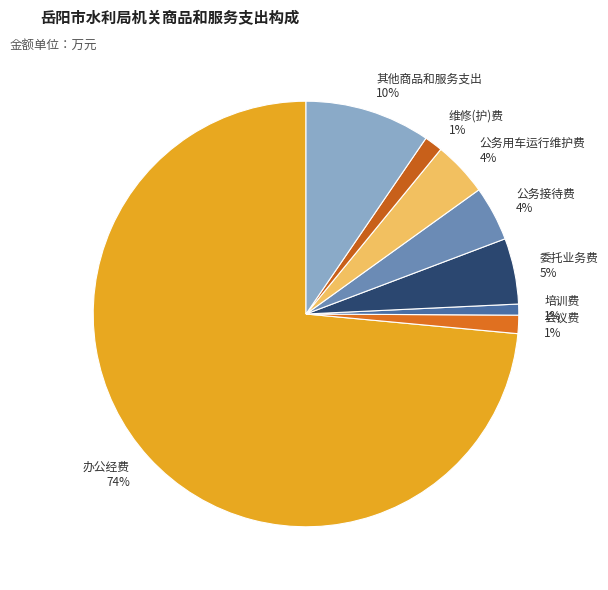

Between 培训费 1% and 公务用车运行维护费 4%, which is larger?

公务用车运行维护费 4%